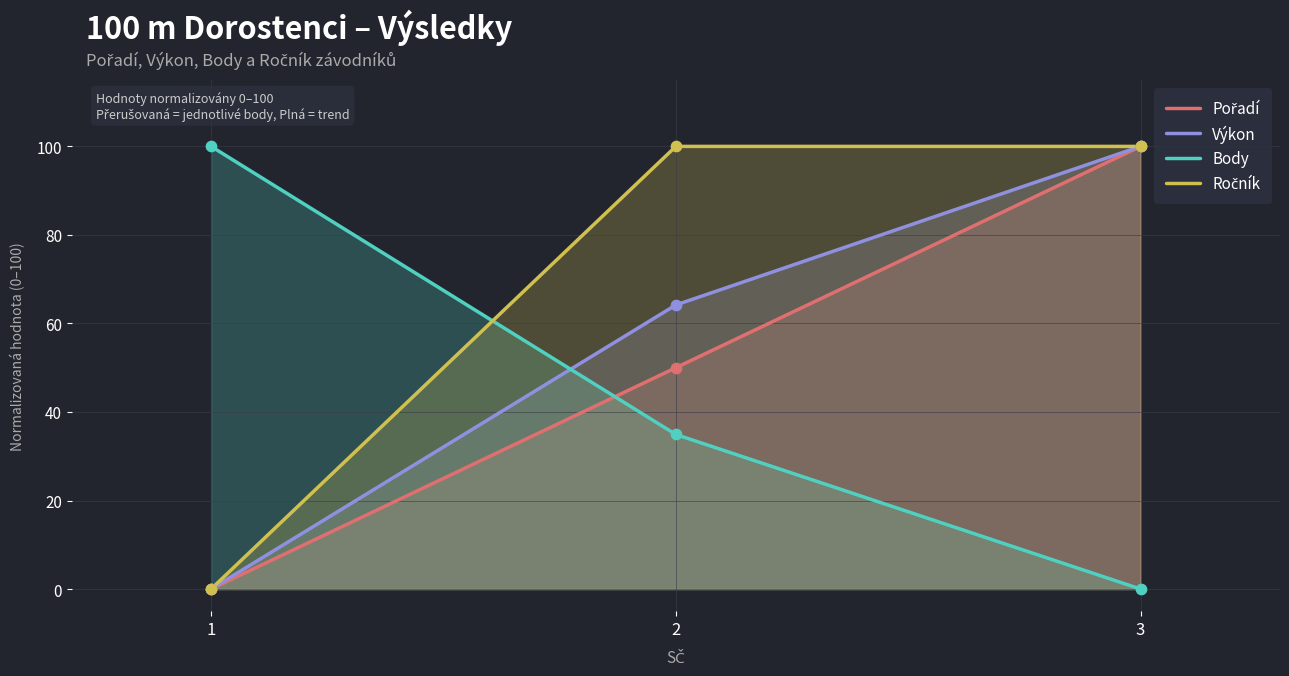

At how many categories does at least one series exceed 29?

3